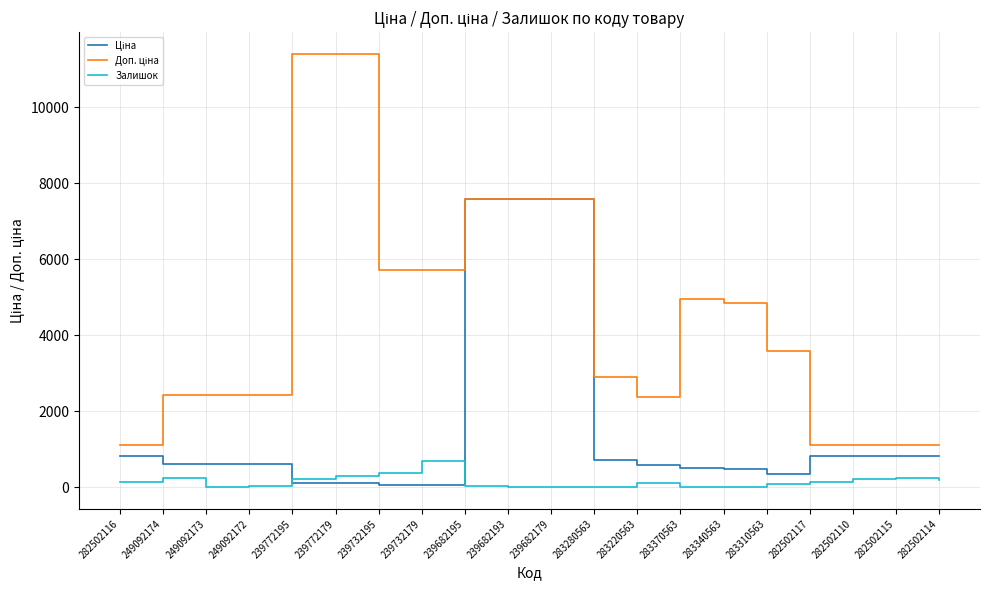

What is the greatest value displayed?

11410.0